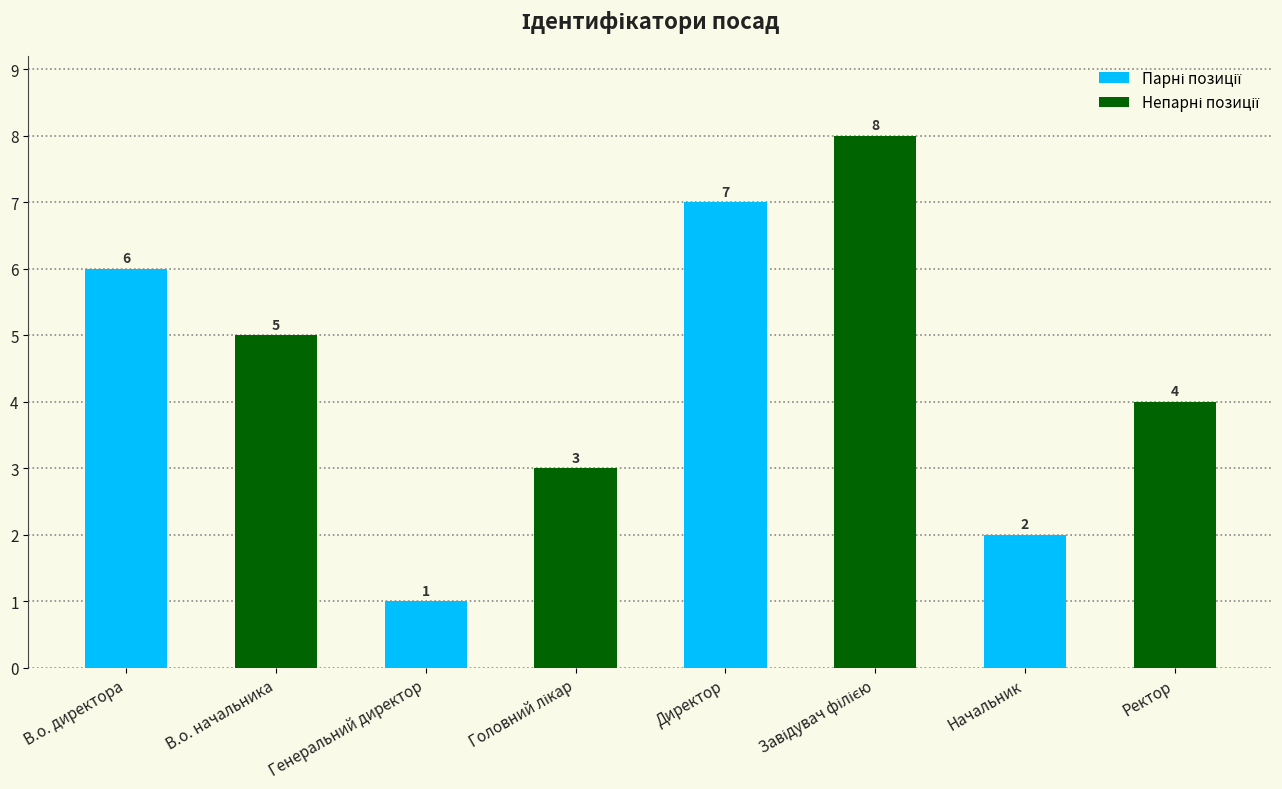

Reading left to right, transcribe all the data shown in this chart.

6	5	1	3	7	8	2	4